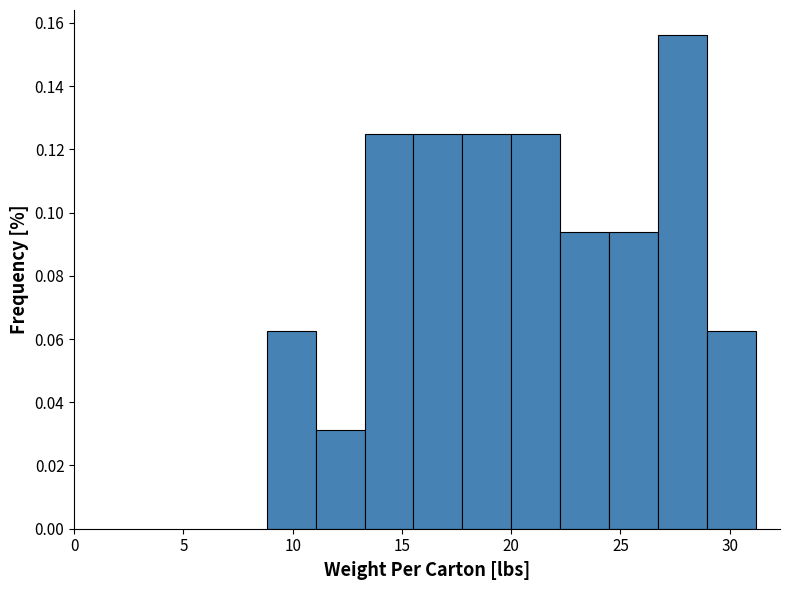

Reading left to right, transcribe this chart: for each bar, give the range it covers on the x-axis and its height. Neither the bar edges nor the heights are printed on the chart, so give them approximately, as read against the axes.

9.0 to 11.0: 0.062
11.0 to 13.5: 0.032
13.5 to 15.5: 0.126
15.5 to 18.0: 0.126
18.0 to 20.0: 0.126
20.0 to 22.0: 0.126
22.0 to 24.5: 0.094
24.5 to 26.5: 0.094
26.5 to 29.0: 0.156
29.0 to 31.0: 0.062